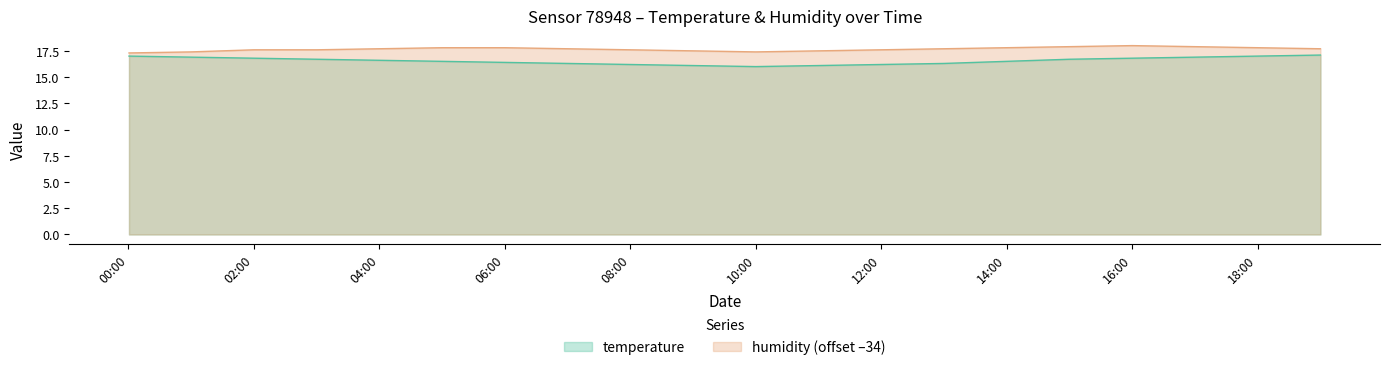

What is the value of the humidity point at the 1st from the left?

17.3